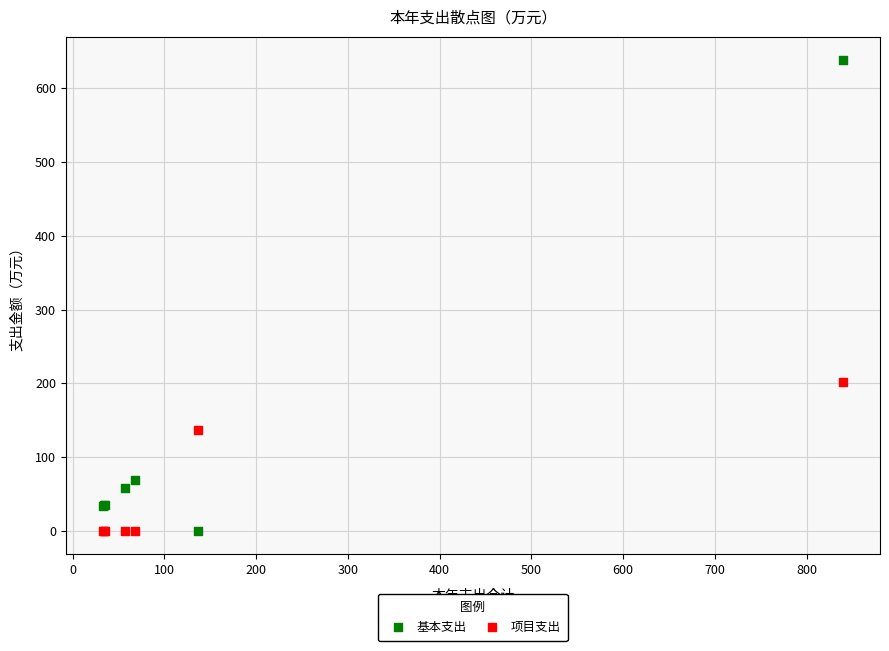

Across all series, what Y value is closest to 319?

201.5